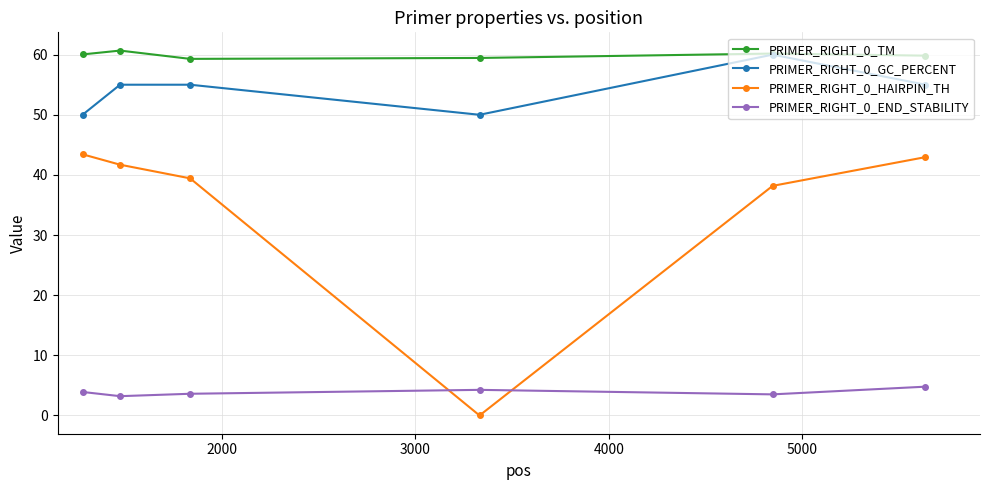

Which series has the widest spread of values?

PRIMER_RIGHT_0_HAIRPIN_TH